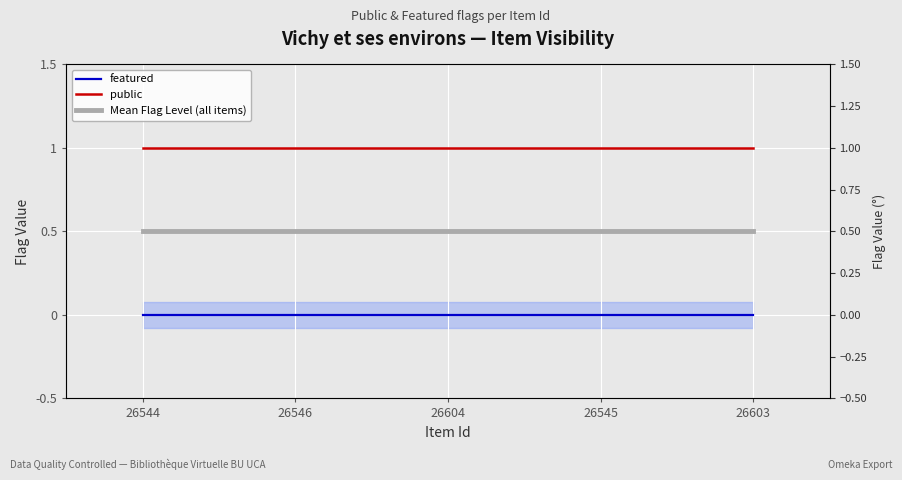

What is the label of the 2nd point from the left?

26546